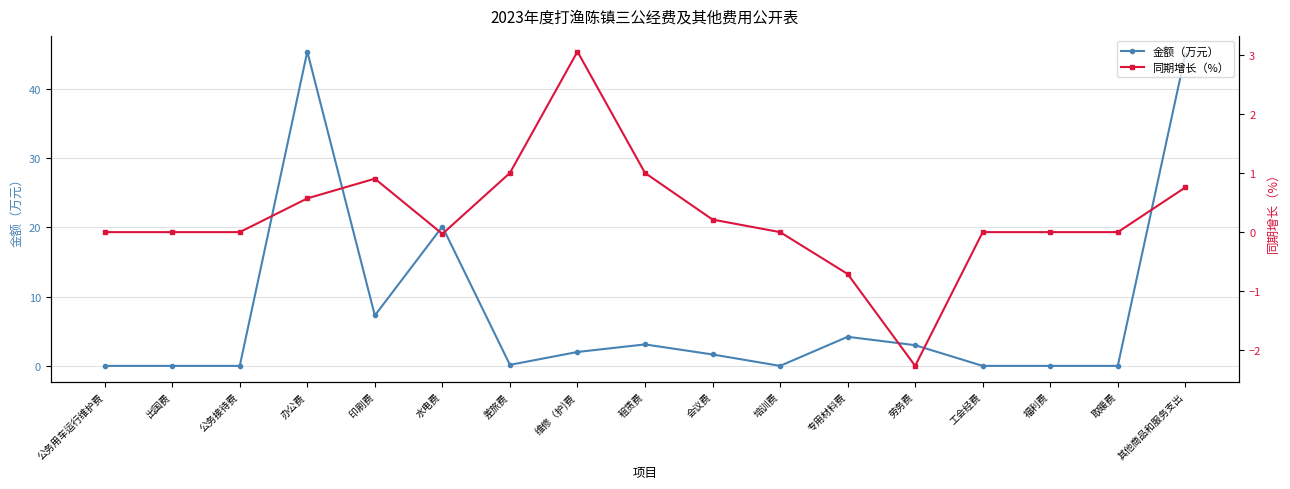

What is the difference between the maximum and second lowest values in the 金额（万元） series?

45.4